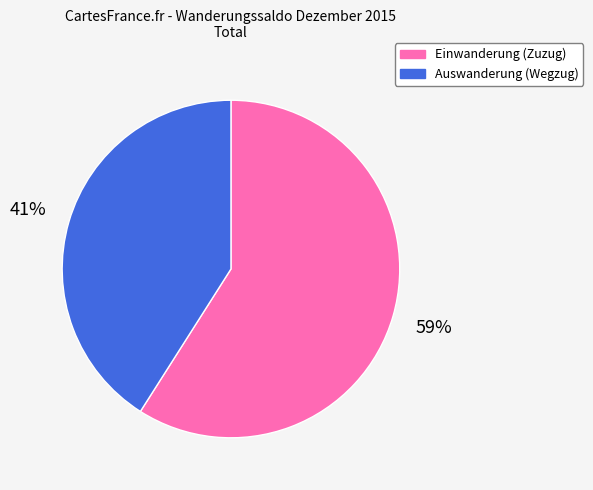

Is there any slice that represents more than half of the pie?

Yes